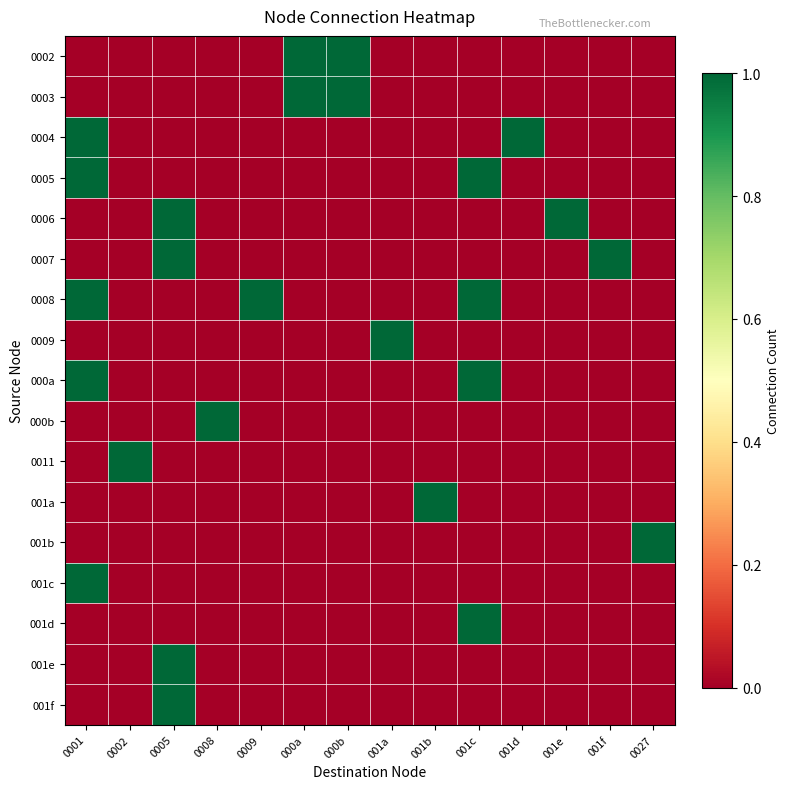

Rank the series by their maximum value, from lowest to highest.

0002, 0003, 0004, 0005, 0006, 0007, 0008, 0009, 000a, 000b, 0011, 001a, 001b, 001c, 001d, 001e, 001f